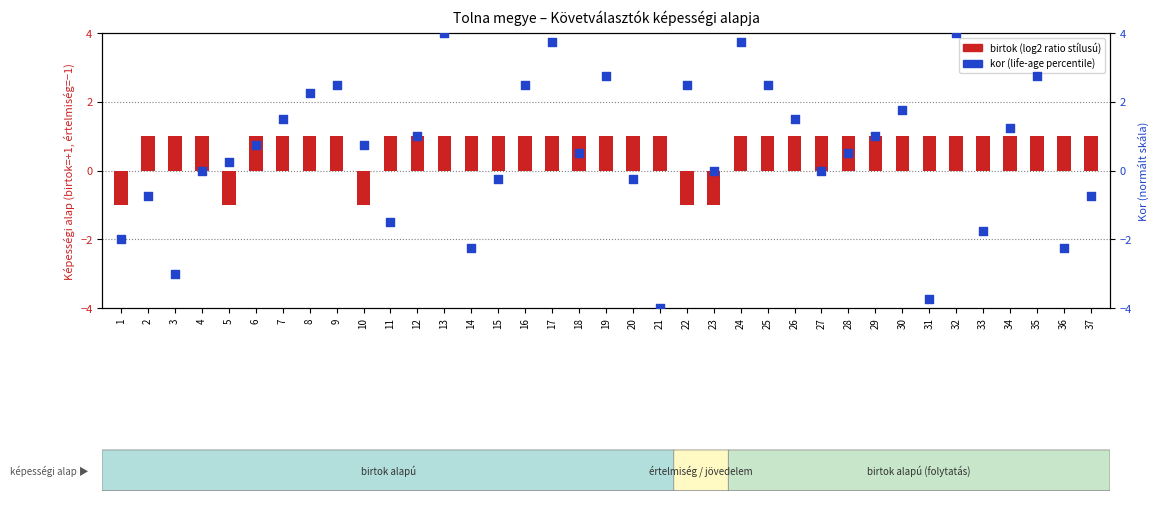

What is the total value across all series at 26?

2.5